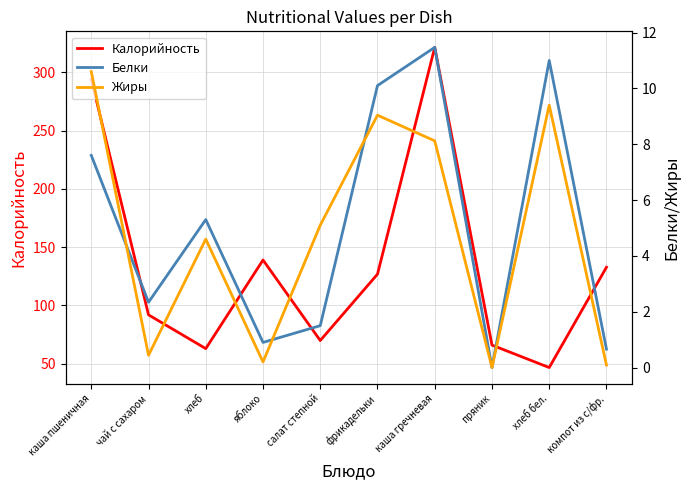

At which label does Калорийность reach its minimum?

хлеб бел.